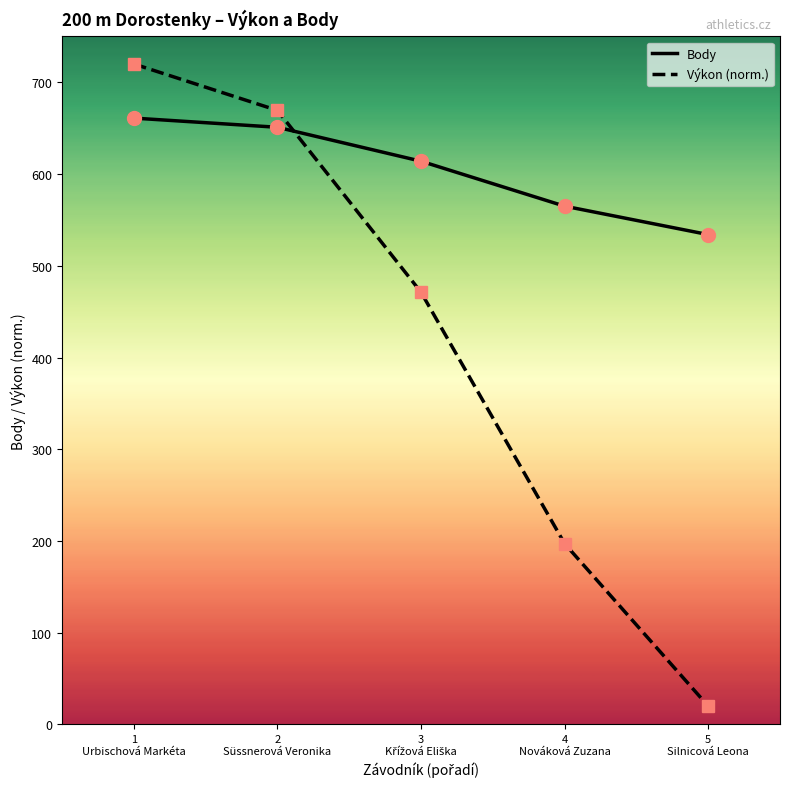

What is the greatest value displayed?

720.0